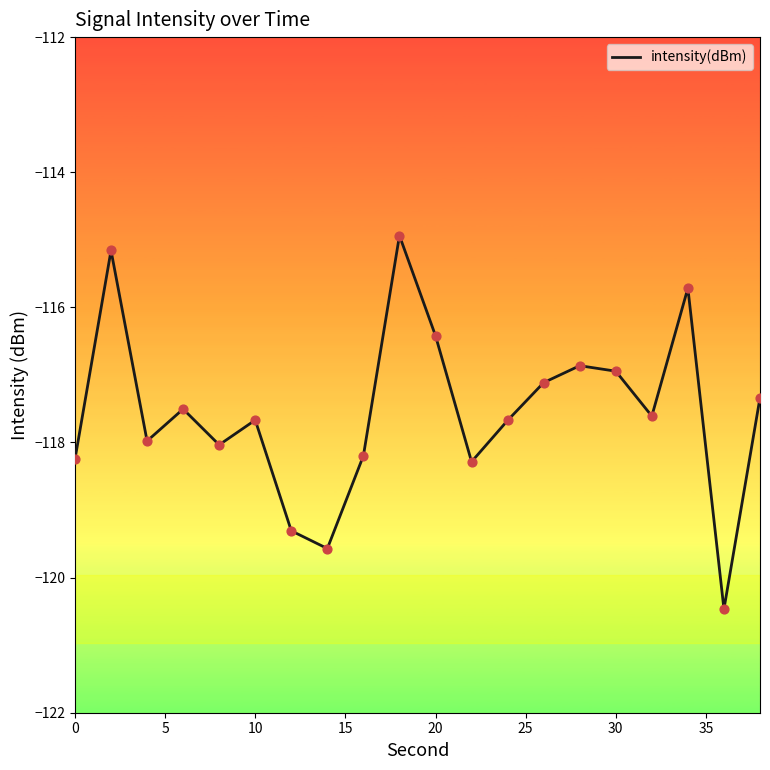

What is the greatest value displayed?

-114.9